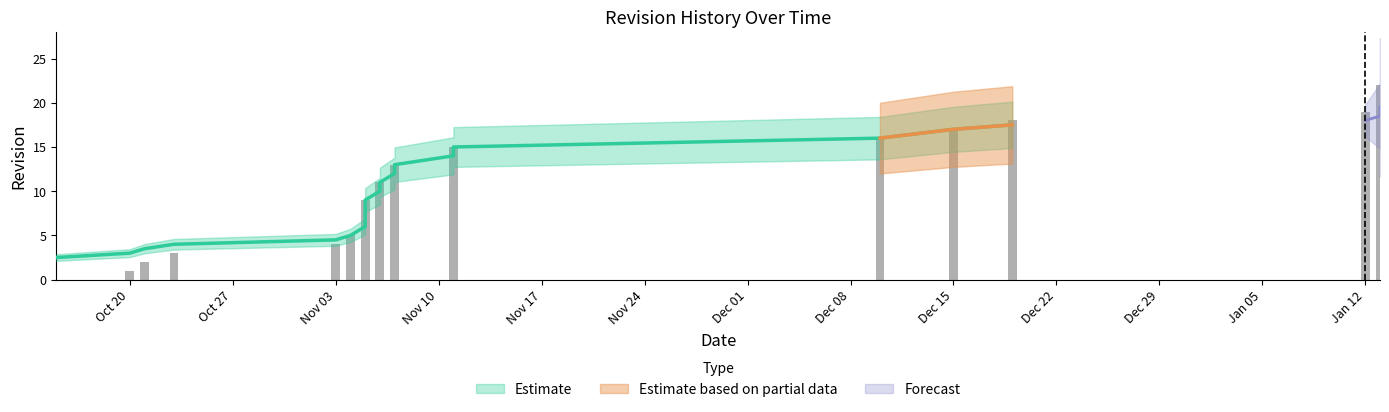

List the labels in order of value, largest first.

2015-01-13, 2015-01-13, 2015-01-13, 2015-01-12, 2014-12-19, 2014-12-15, 2014-12-10, 2014-11-11, 2014-11-11, 2014-11-07, 2014-11-07, 2014-11-06, 2014-11-06, 2014-11-05, 2014-11-05, 2014-11-05, 2014-11-05, 2014-11-04, 2014-11-03, 2014-10-23, 2014-10-21, 2014-10-20, 2014-10-15